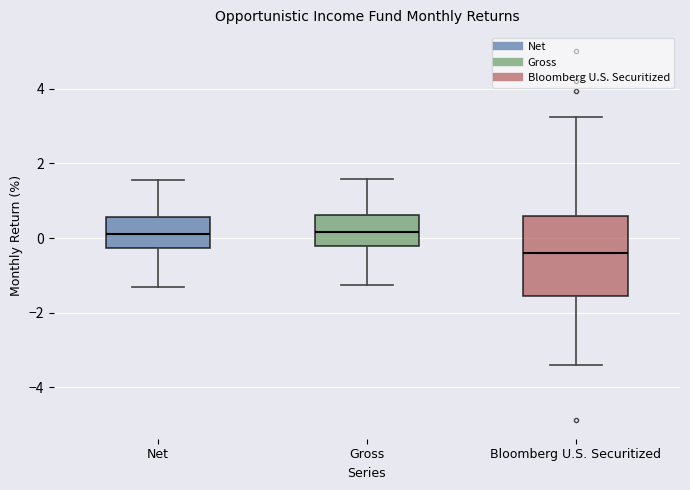

Where does the upper whisker of the box for Bloomberg U.S. Securitized end on the y-axis? The values are not printed on the chart, so give them approximately, as read against the axis.

3.2